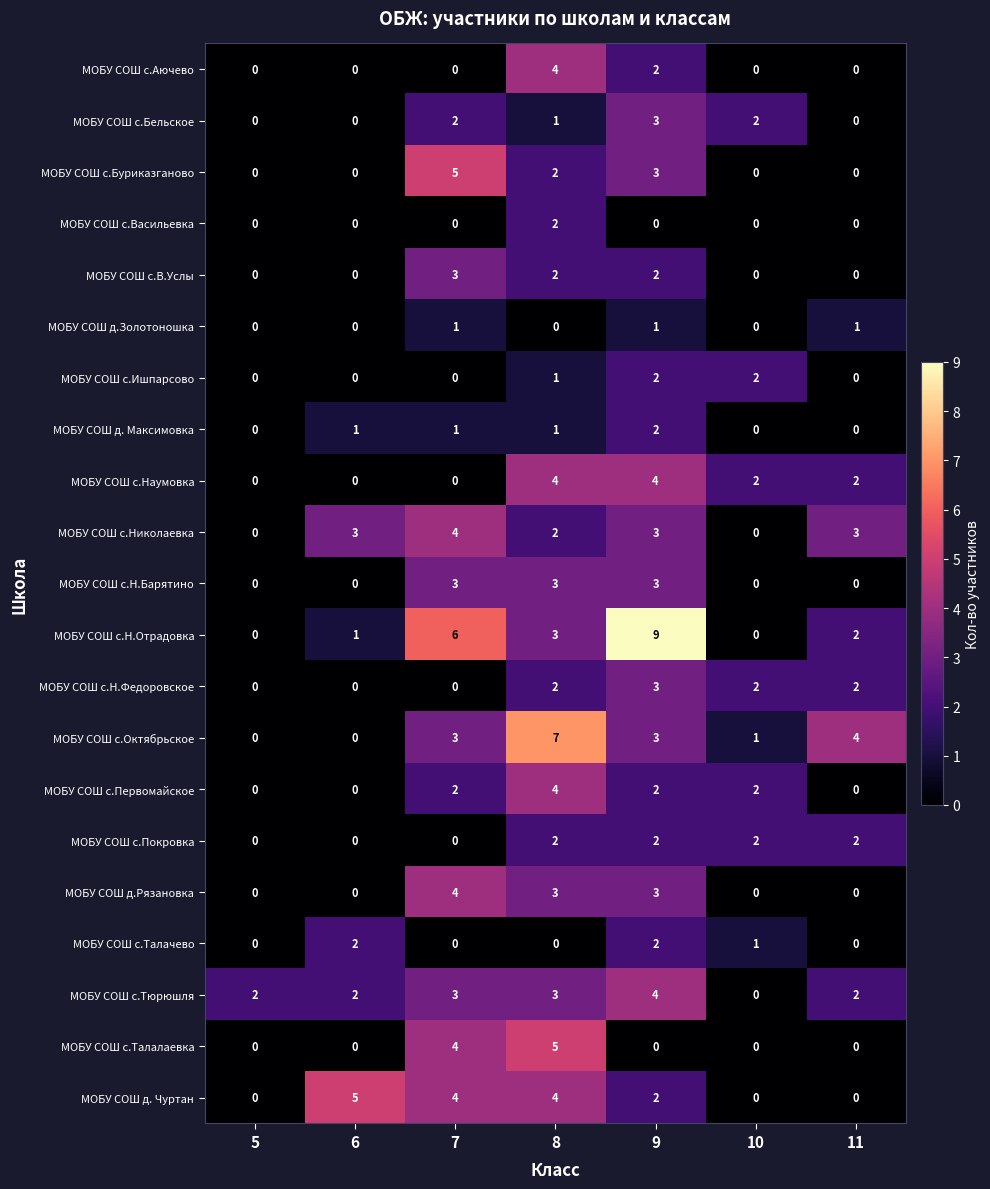

Between 6 and 8, which series saw the biggest shift?

МОБУ СОШ с.Октябрьское